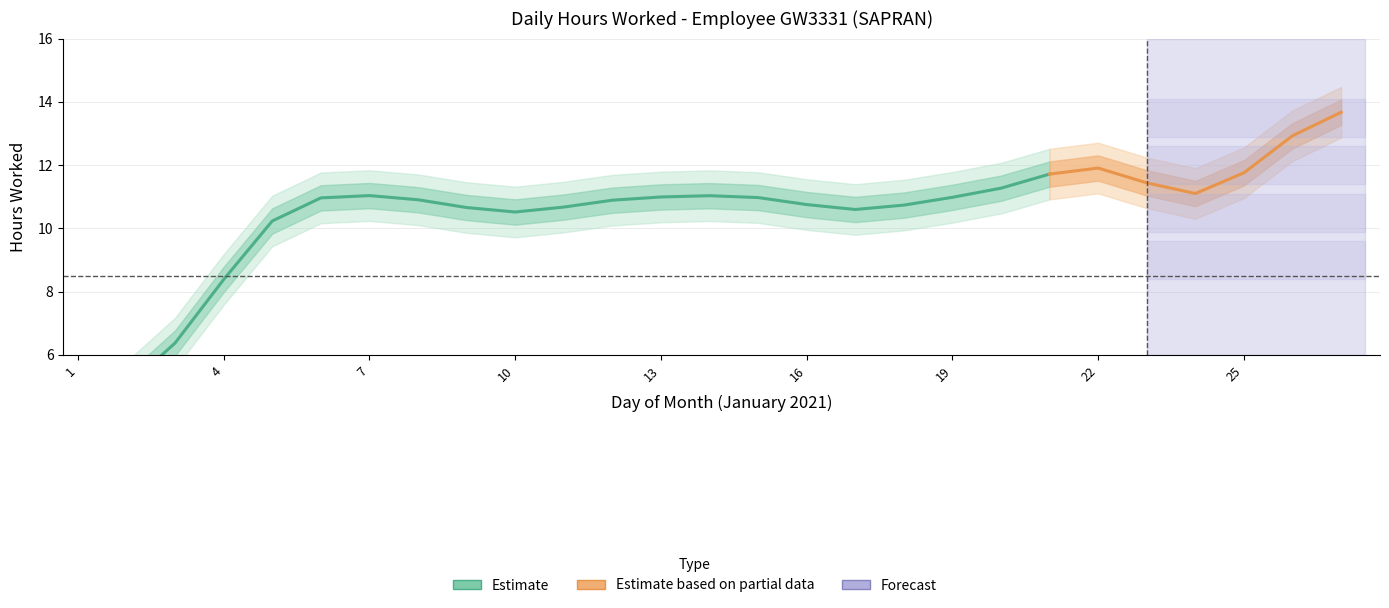

The value at 20 is 7.2. True or false?

False